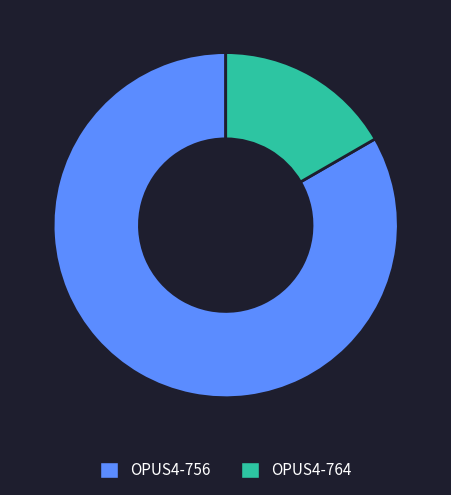

Is it true that OPUS4-764 is 5% of the pie?

False